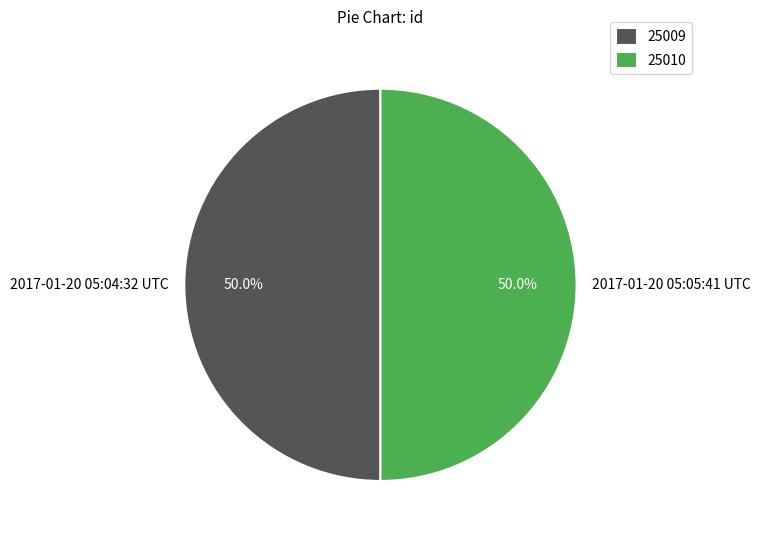

Approximately how many times larger is the value at 2017-01-20 05:04:32 UTC compared to 2017-01-20 05:05:41 UTC?

1.0